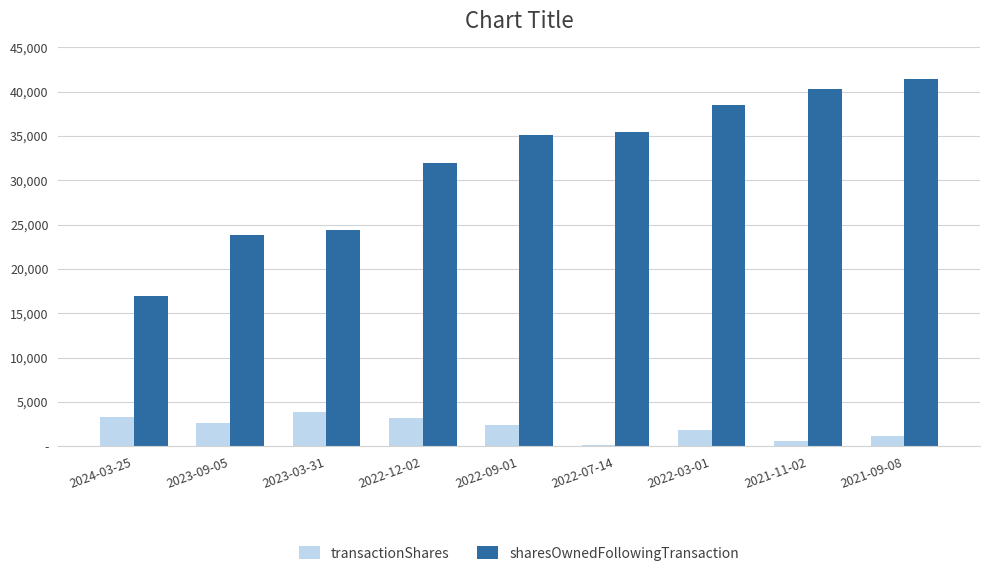

At which label is sharesOwnedFollowingTransaction closest to 29185?

2022-12-02